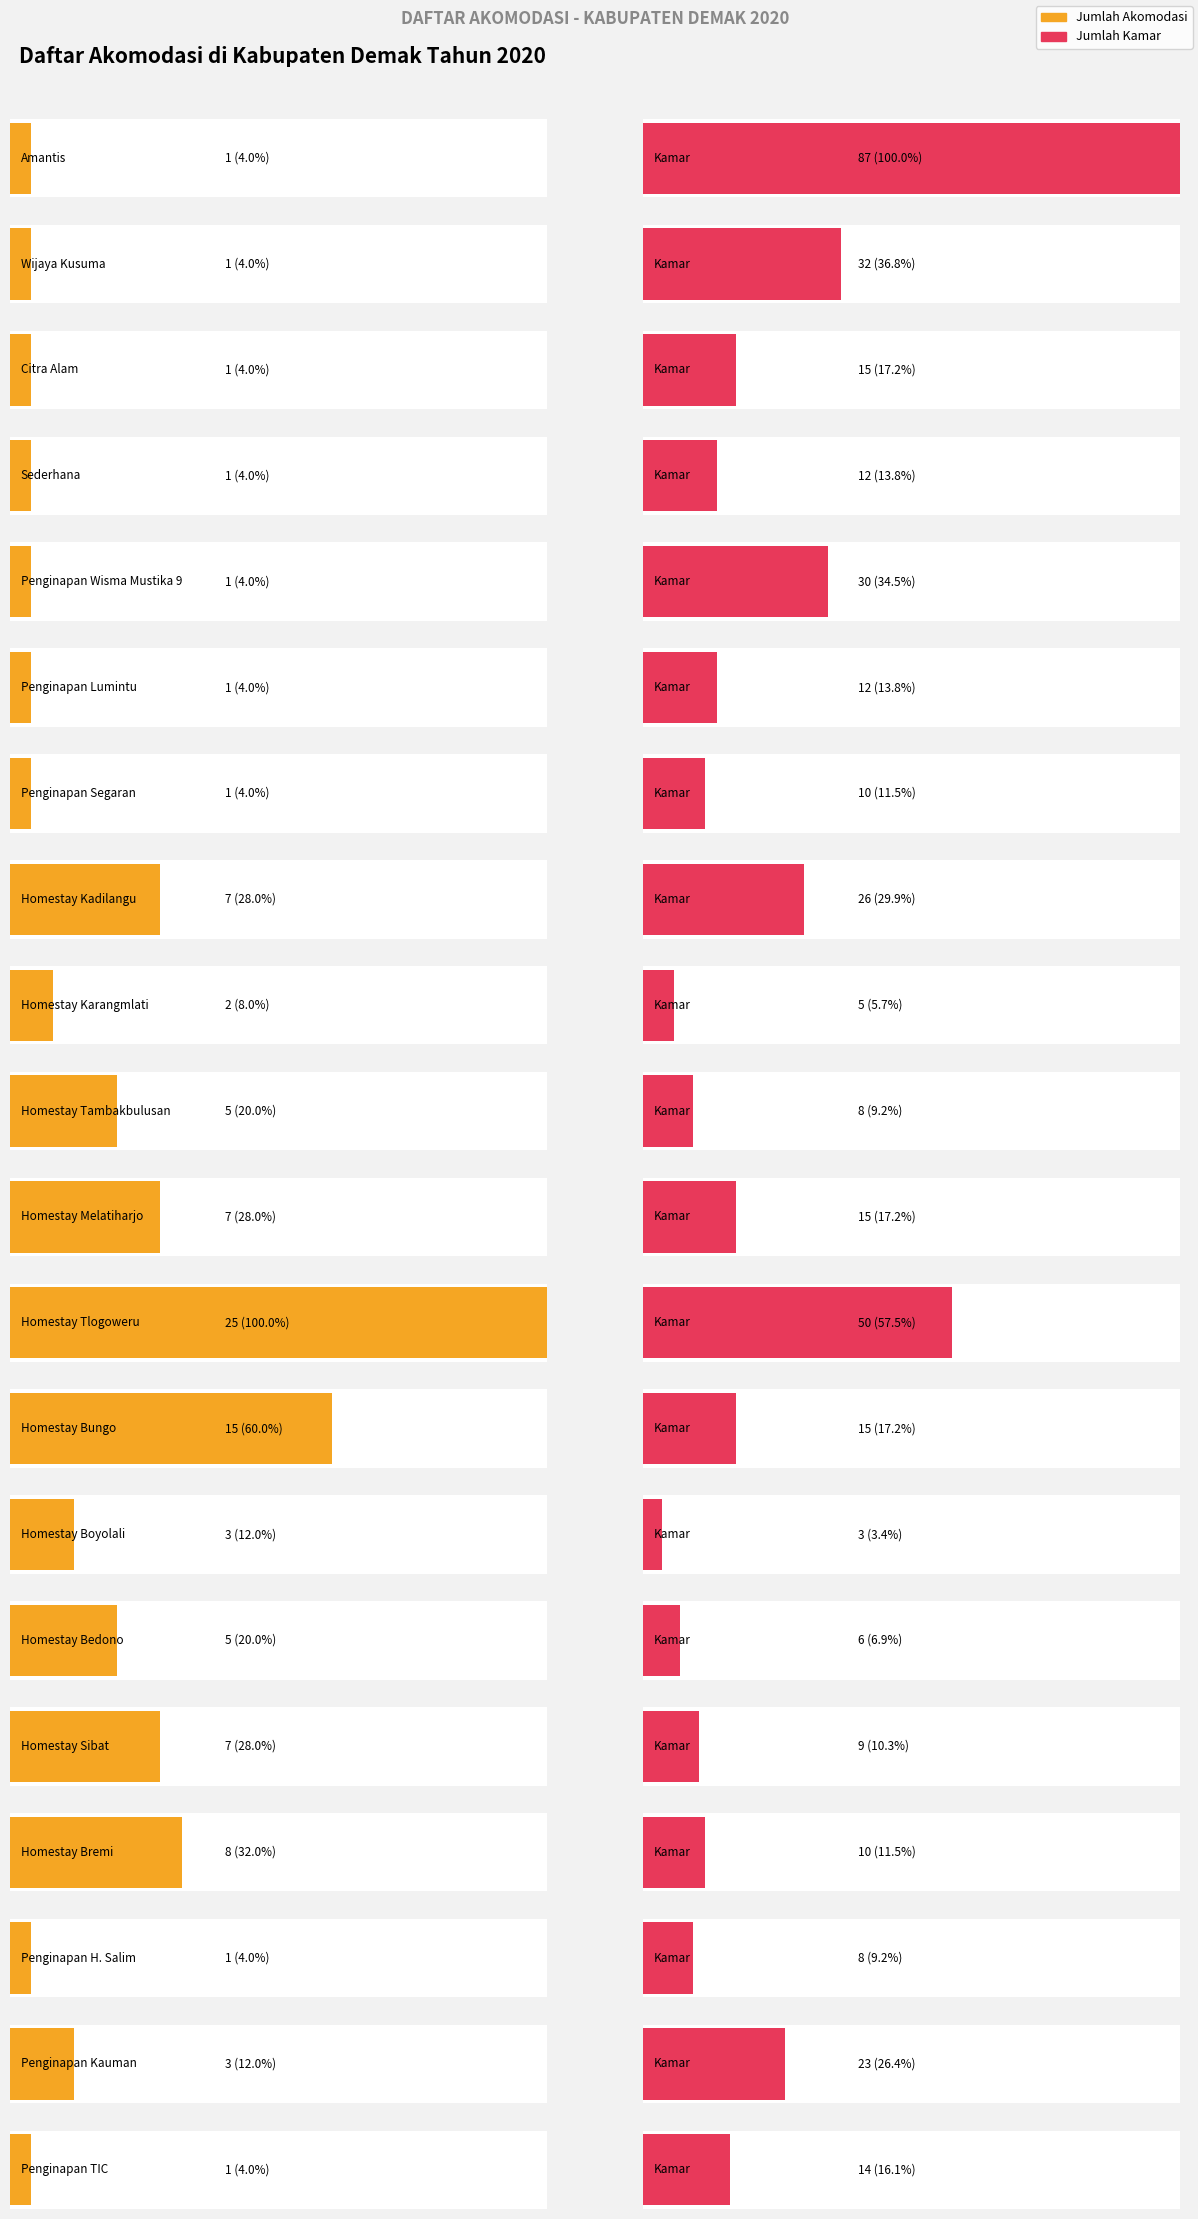

Reading right to left, what are all the values shown in this chart?

Jumlah Akomodasi: Penginapan TIC=1	Penginapan Kauman=3	Penginapan H. Salim=1	Homestay Bremi=8	Homestay Sibat=7	Homestay Bedono=5	Homestay Boyolali=3	Homestay Bungo=15	Homestay Tlogoweru=25	Homestay Melatiharjo=7	Homestay Tambakbulusan=5	Homestay Karangmlati=2	Homestay Kadilangu=7	Penginapan Segaran=1	Penginapan Lumintu=1	Penginapan Wisma Mustika 9=1	Sederhana=1	Citra Alam=1	Wijaya Kusuma=1	Amantis=1
Jumlah Kamar: Penginapan TIC=14	Penginapan Kauman=23	Penginapan H. Salim=8	Homestay Bremi=10	Homestay Sibat=9	Homestay Bedono=6	Homestay Boyolali=3	Homestay Bungo=15	Homestay Tlogoweru=50	Homestay Melatiharjo=15	Homestay Tambakbulusan=8	Homestay Karangmlati=5	Homestay Kadilangu=26	Penginapan Segaran=10	Penginapan Lumintu=12	Penginapan Wisma Mustika 9=30	Sederhana=12	Citra Alam=15	Wijaya Kusuma=32	Amantis=87